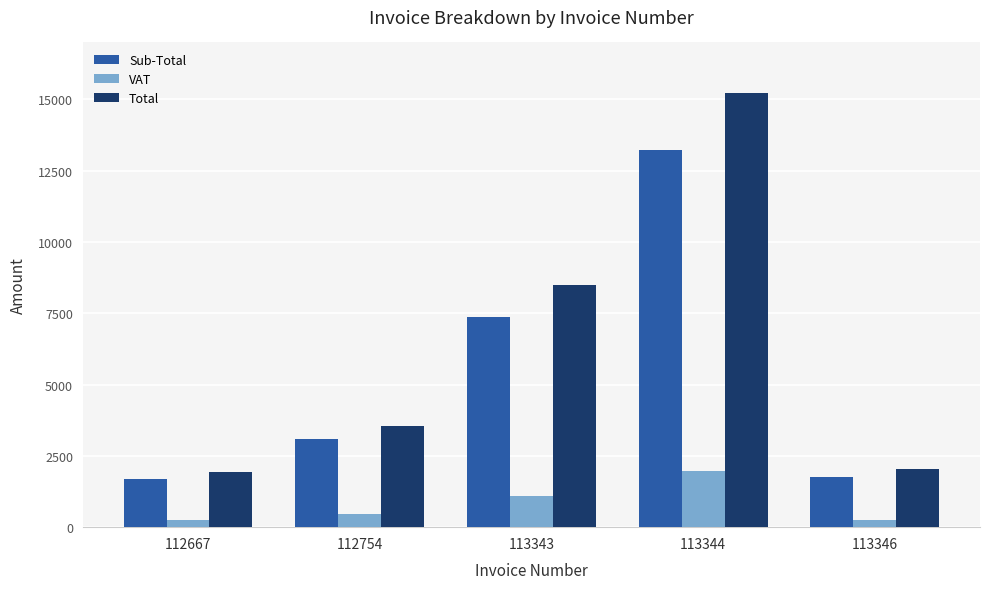

List the series in order of their overall mean, highest first.

Total, Sub-Total, VAT